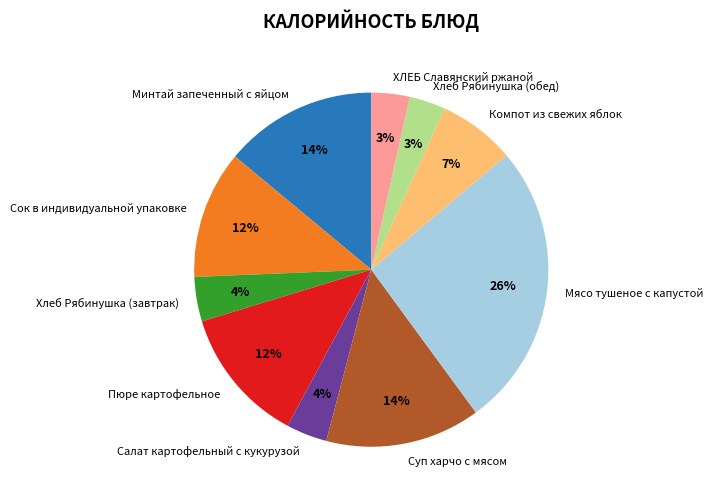

To the nearest percent, what is the combined percentage of Салат картофельный с кукурузой and Пюре картофельное?

16%